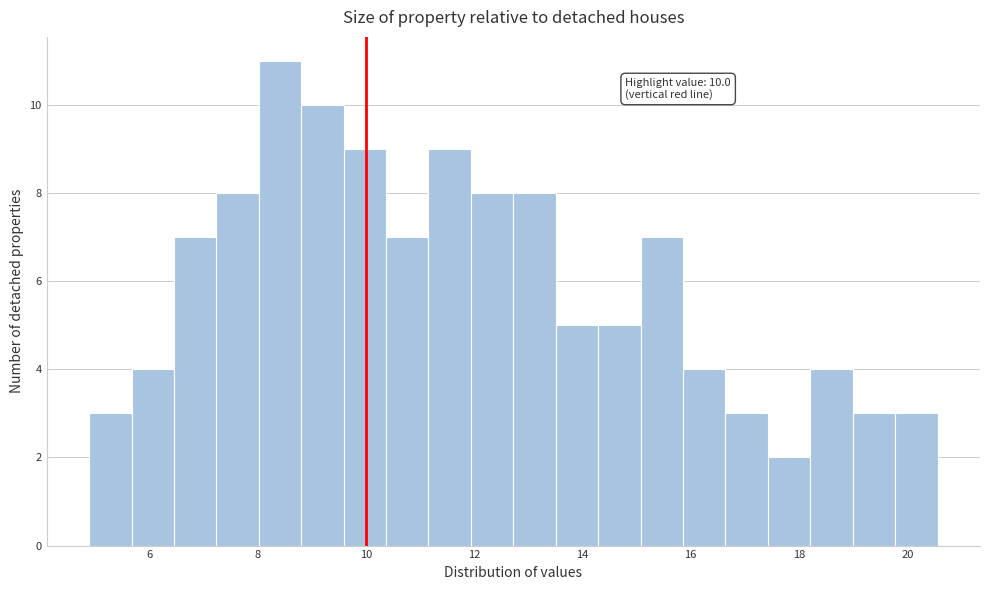

Read against the x-axis, roughly where is the centre of the tallest bar?

8.4